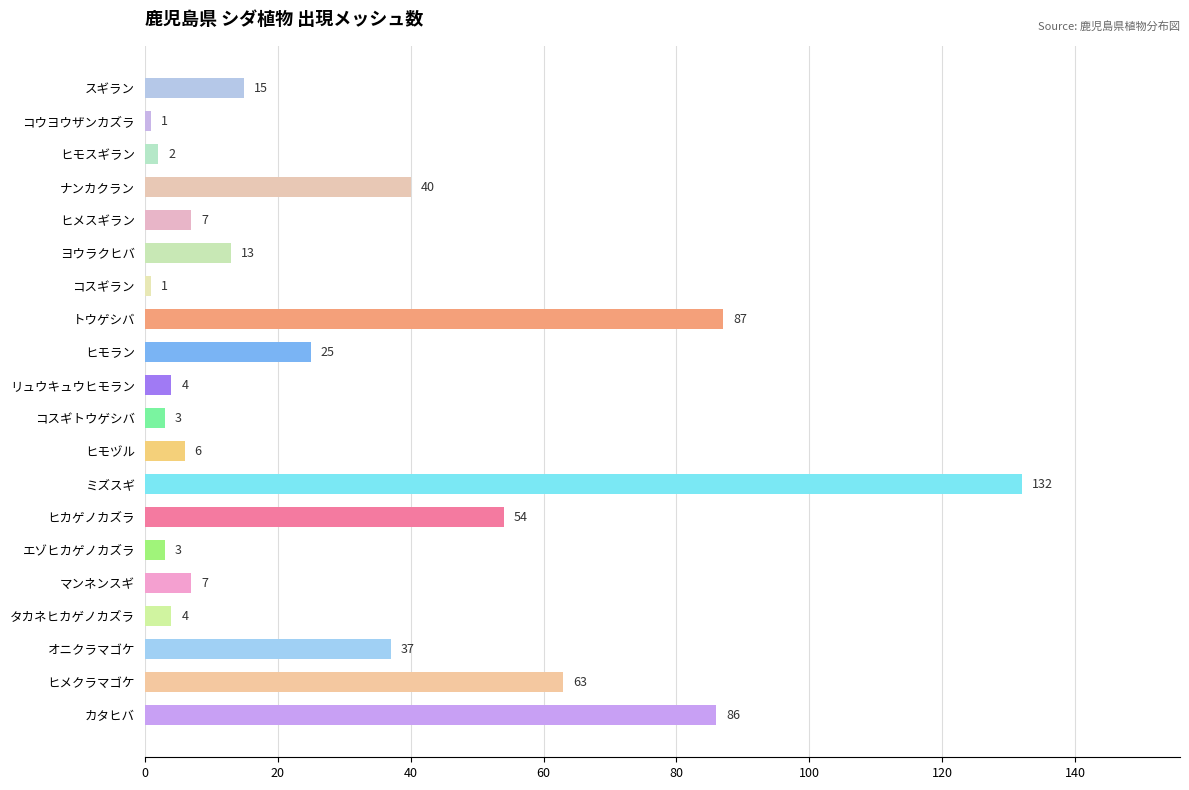

The value at ヒメクラマゴケ is 18. True or false?

False